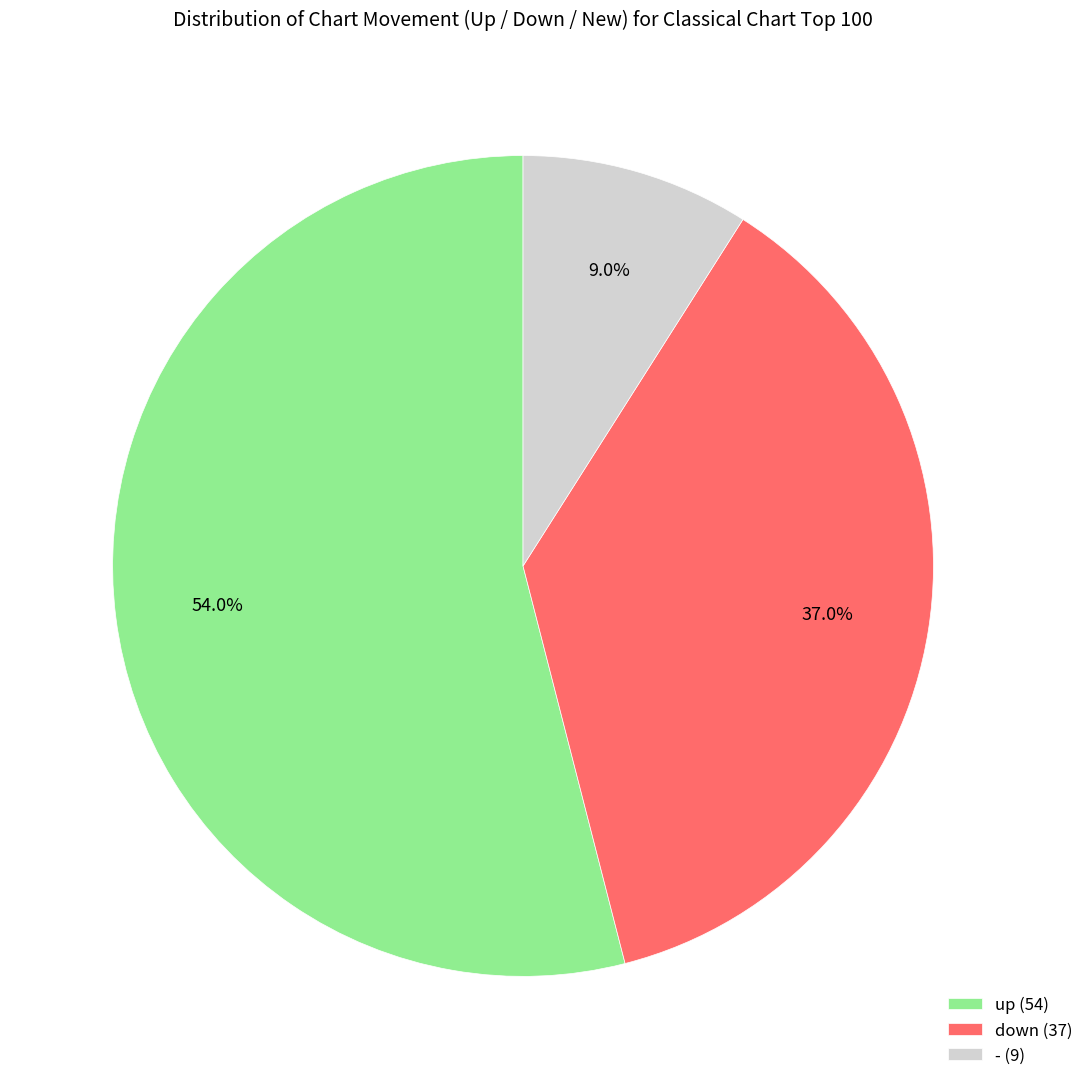

What is the smallest slice in the pie chart?

-